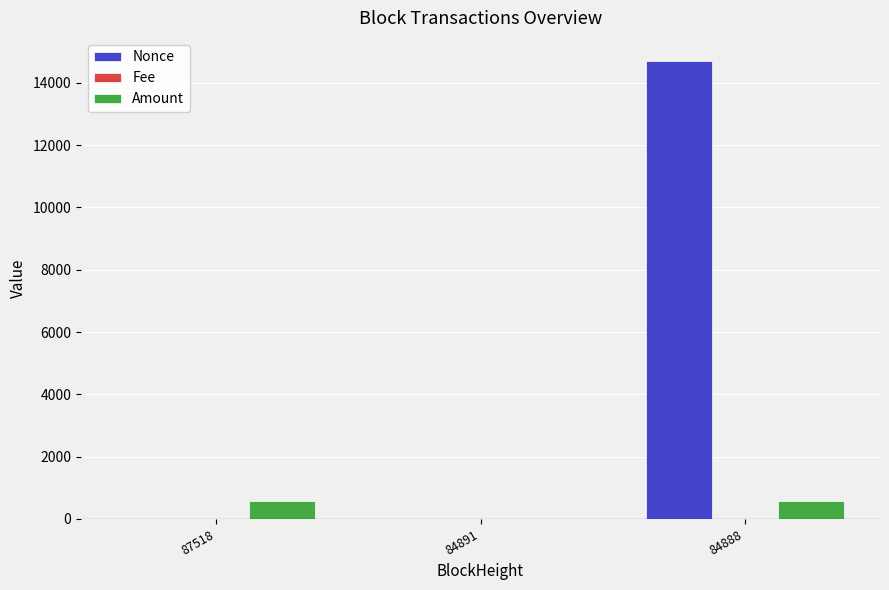

At which category is the sum across all series the highest?

84888